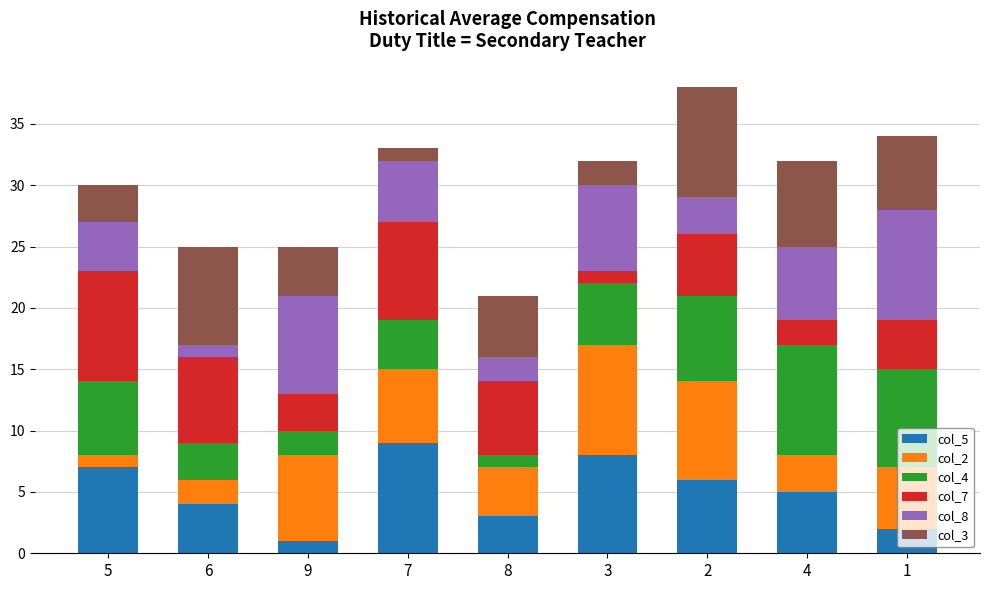

Rank the categories by col_5 value from lowest to highest.

9, 1, 8, 6, 4, 2, 5, 3, 7